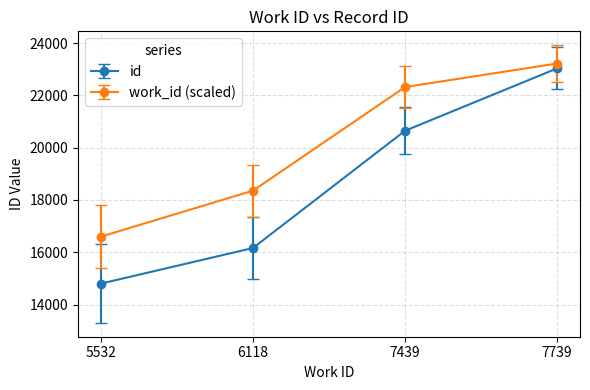

What is the smallest value displayed?

14799